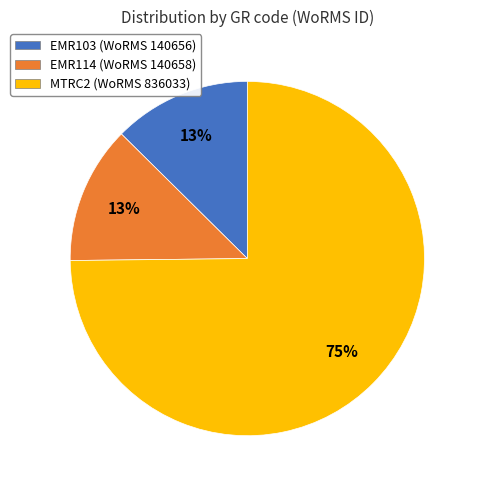

To the nearest percent, what percentage of the pie is EMR114 (WoRMS 140658)?

13%